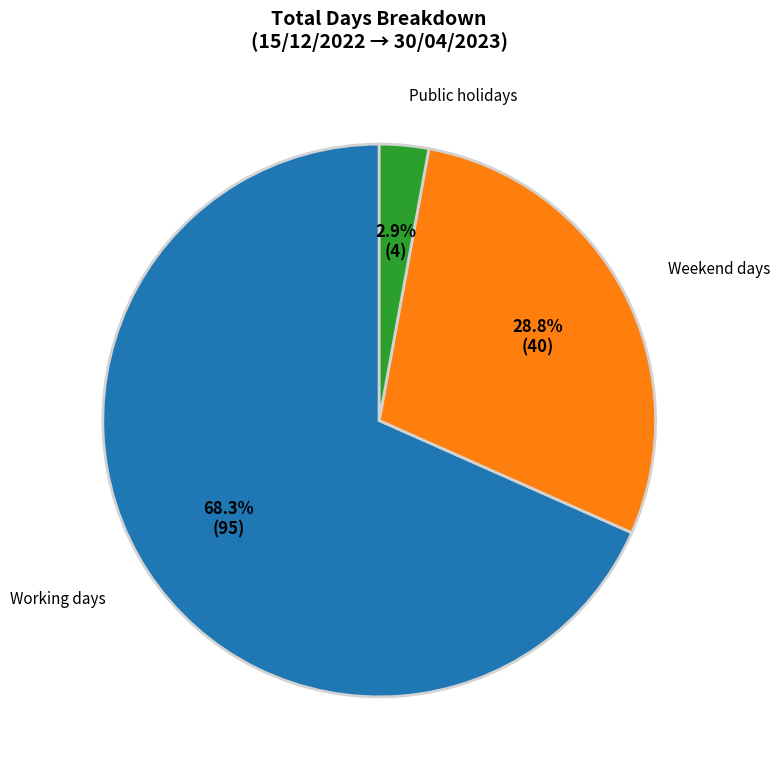

Is Weekend days the majority of the pie?

No